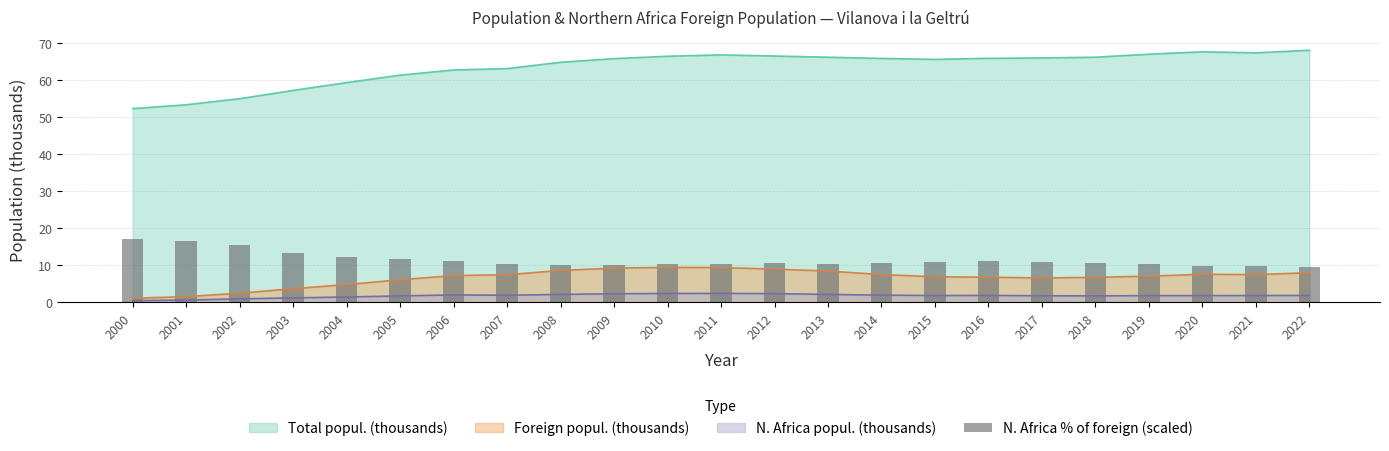

Reading left to right, what are all the values shown in this chart?

2000=17.0	2001=16.7	2002=15.7	2003=13.4	2004=12.3	2005=11.6	2006=11.3	2007=10.5	2008=10.1	2009=10.2	2010=10.3	2011=10.5	2012=10.7	2013=10.3	2014=10.6	2015=10.8	2016=11.2	2017=11.0	2018=10.5	2019=10.4	2020=9.8	2021=10.0	2022=9.5